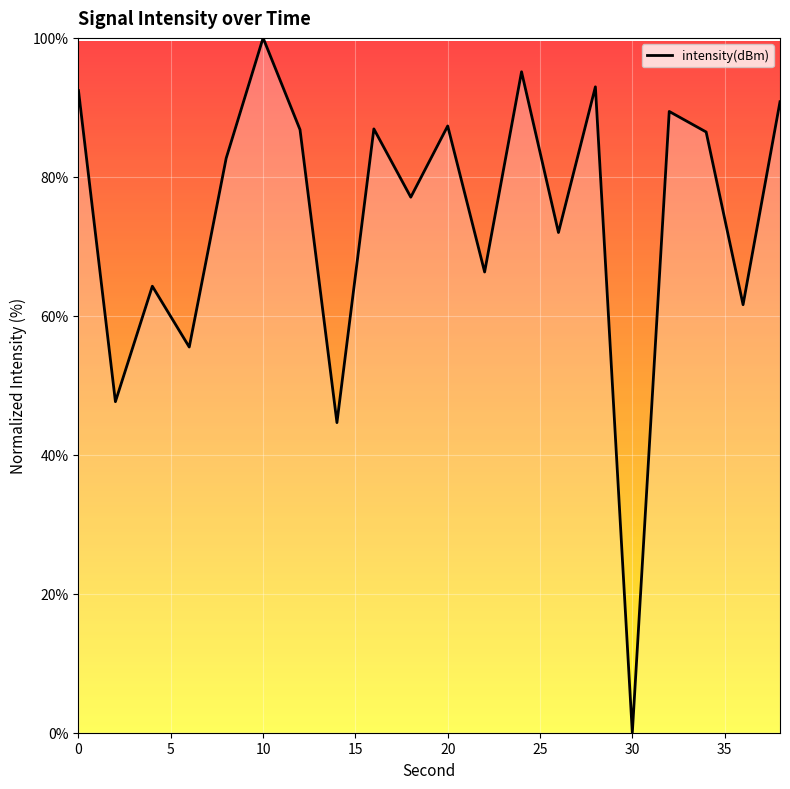

What is the maximum value shown in the chart?

100.0